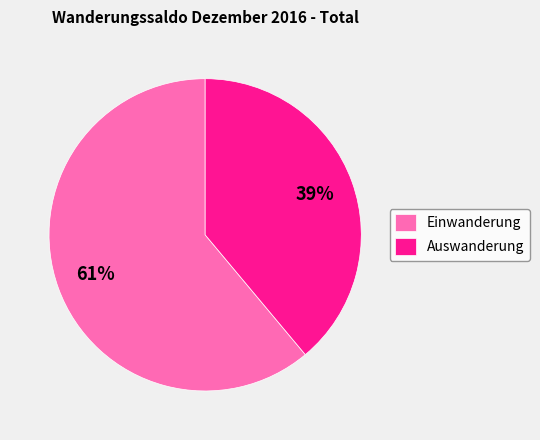

To the nearest percent, what is the difference between the largest and smallest slice percentages?

22%